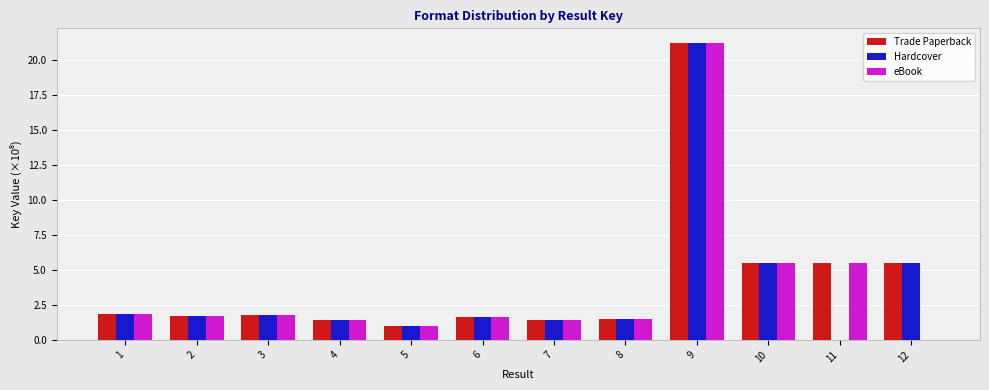

The eBook series shows 21.2 at 9. True or false?

True